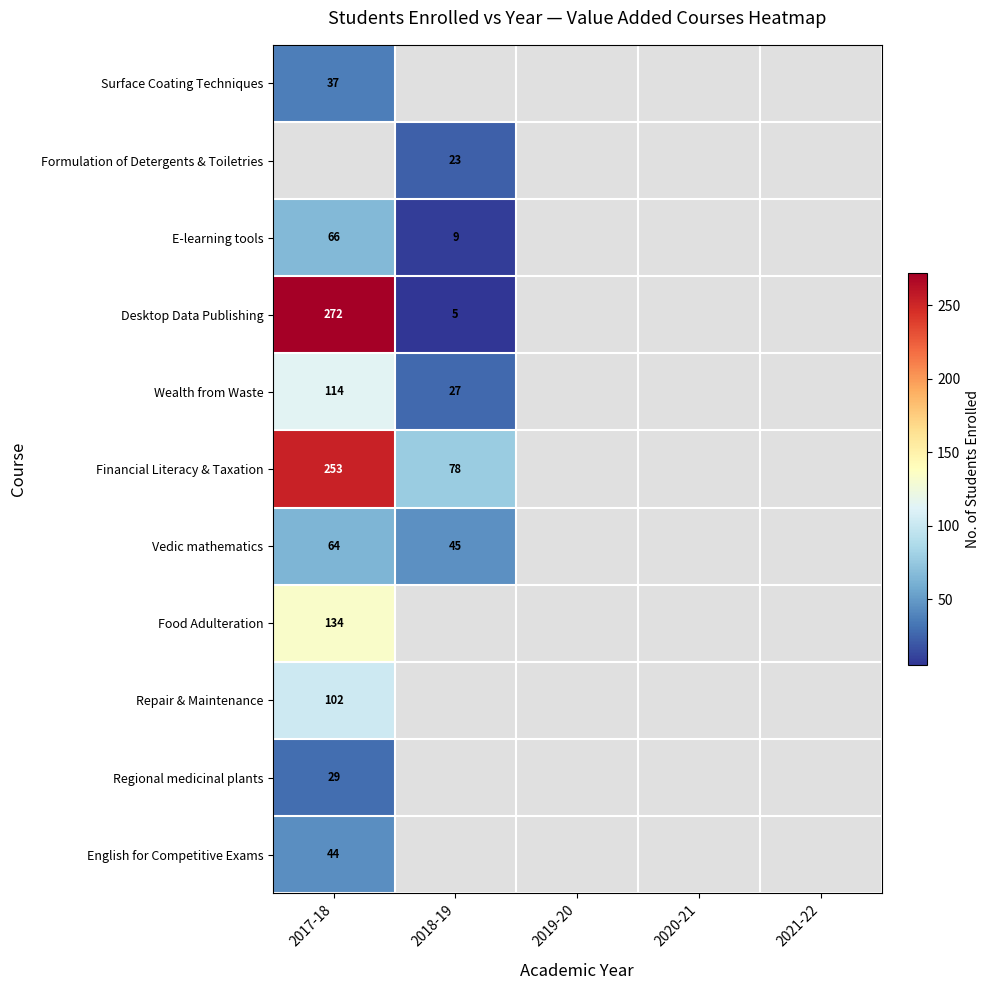

The Surface Coating Techniques series shows 8 at 2017-18. True or false?

False